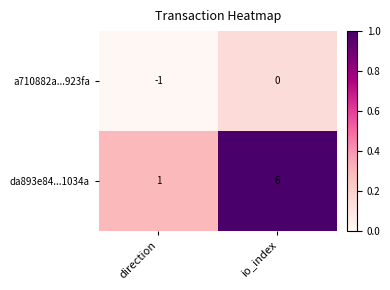

List the series in order of their peak value, lowest first.

a710882a...923fa, da893e84...1034a